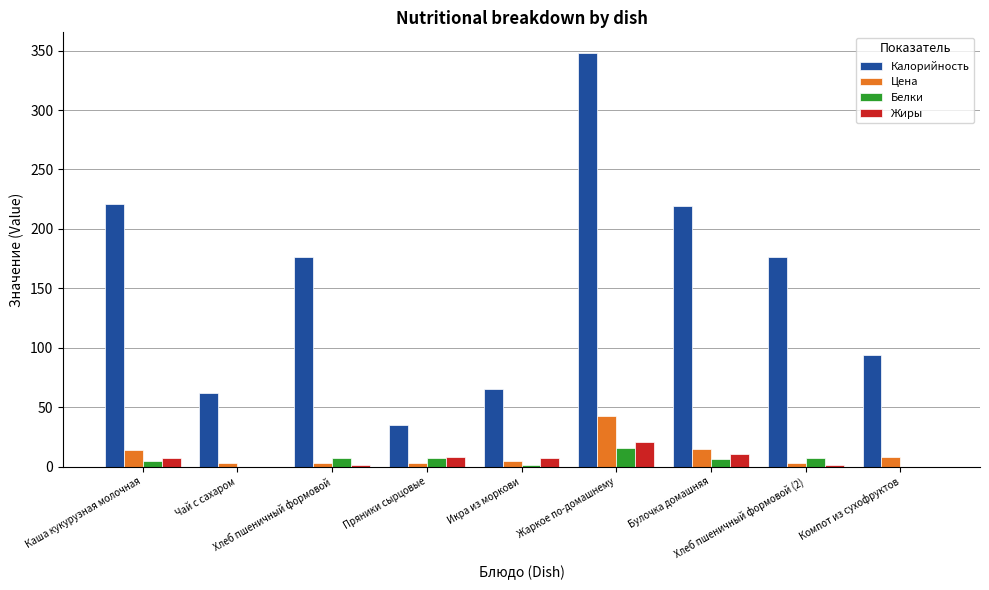

How many data points does each series have?

9